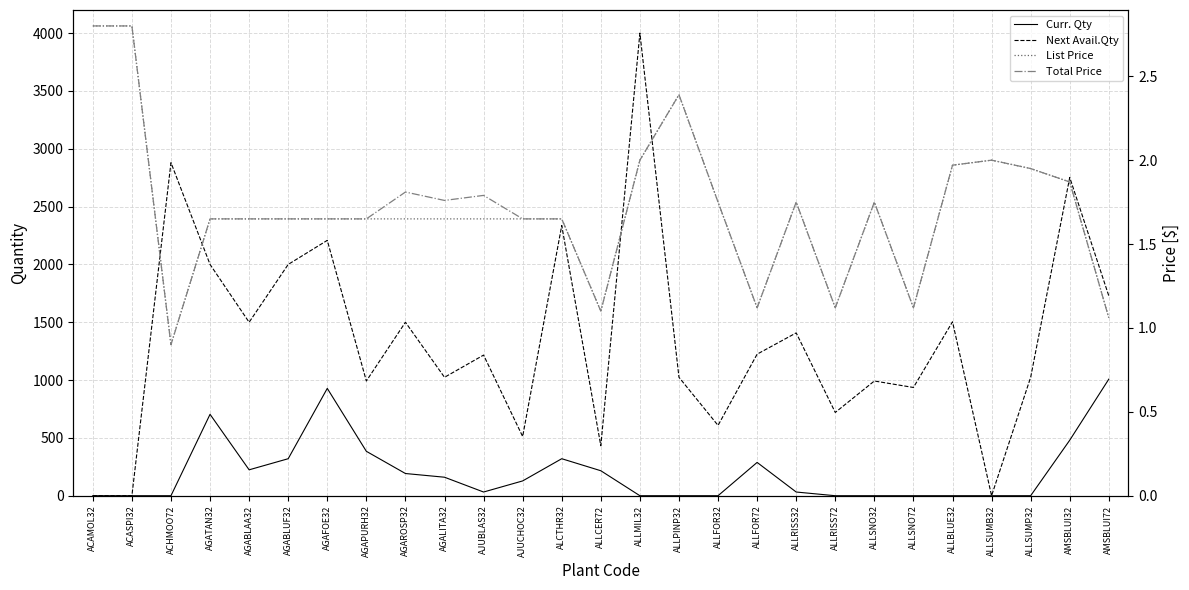

List the series in order of their peak value, highest first.

Next Avail.Qty, Curr. Qty, List Price, Total Price